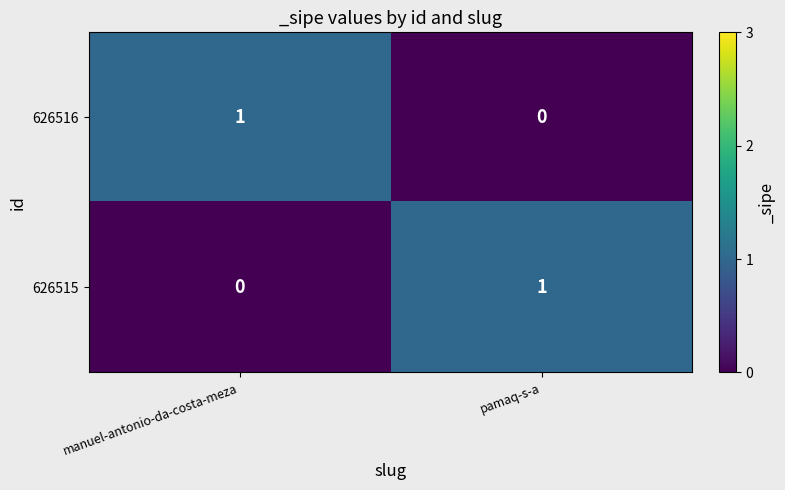

How many distinct data groups are displayed?

2